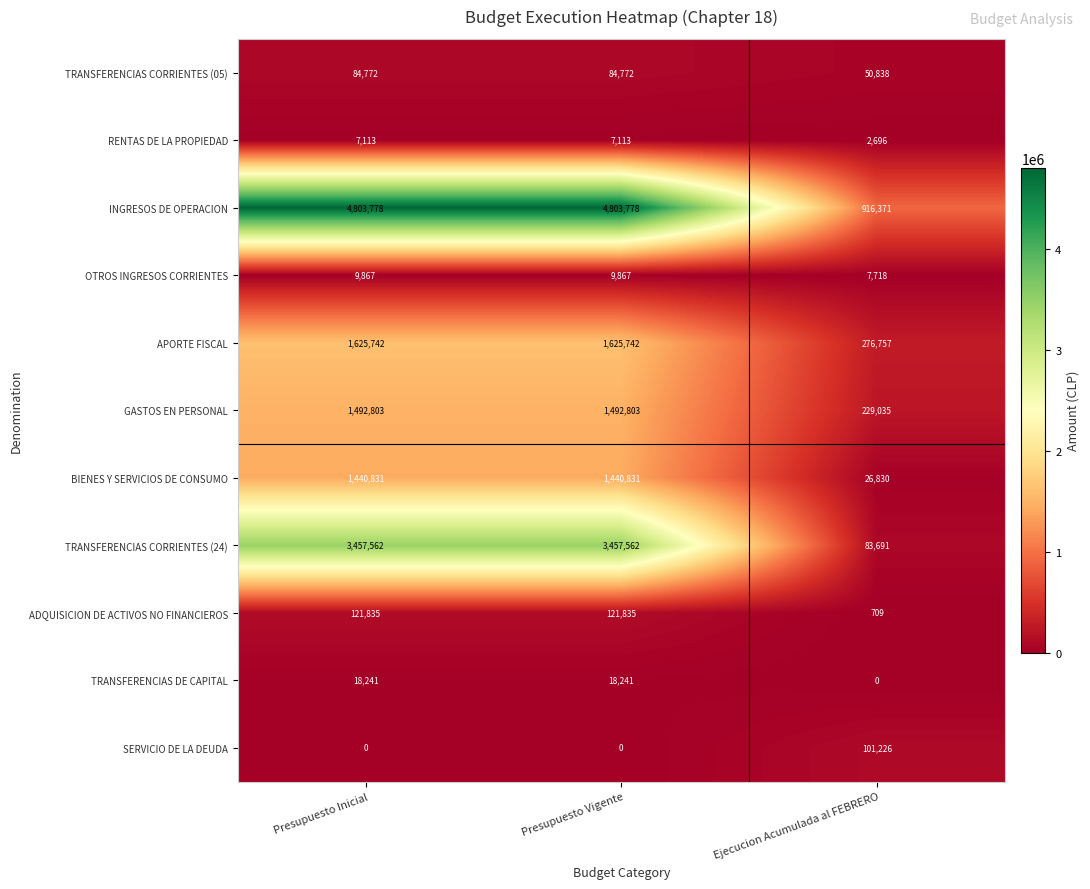

Which series has the largest total across all categories?

INGRESOS DE OPERACION